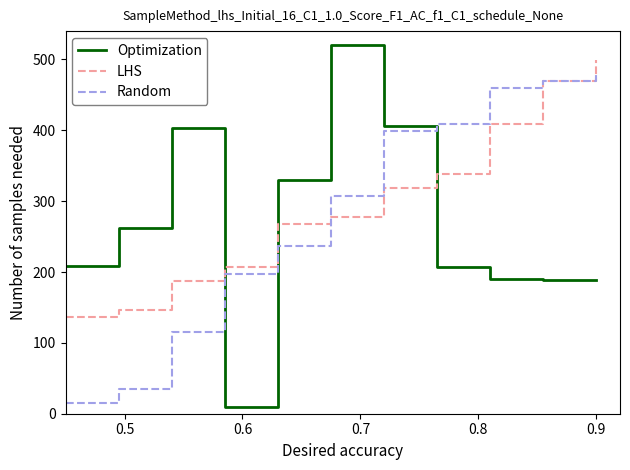

What is the minimum value for LHS?

136.2